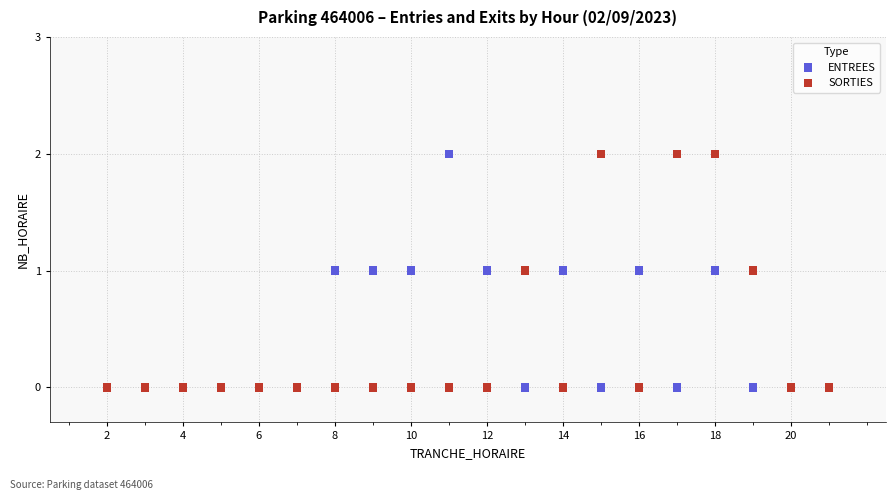

What are all the series names shown in the legend?

ENTREES, SORTIES